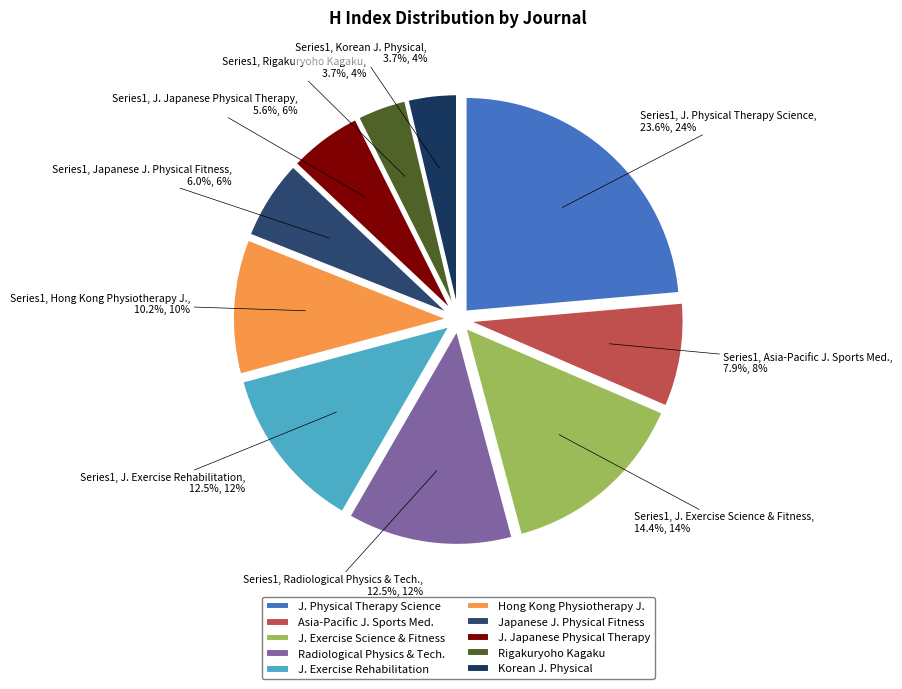

Which category has the biggest portion of the pie?

J. Physical Therapy Science